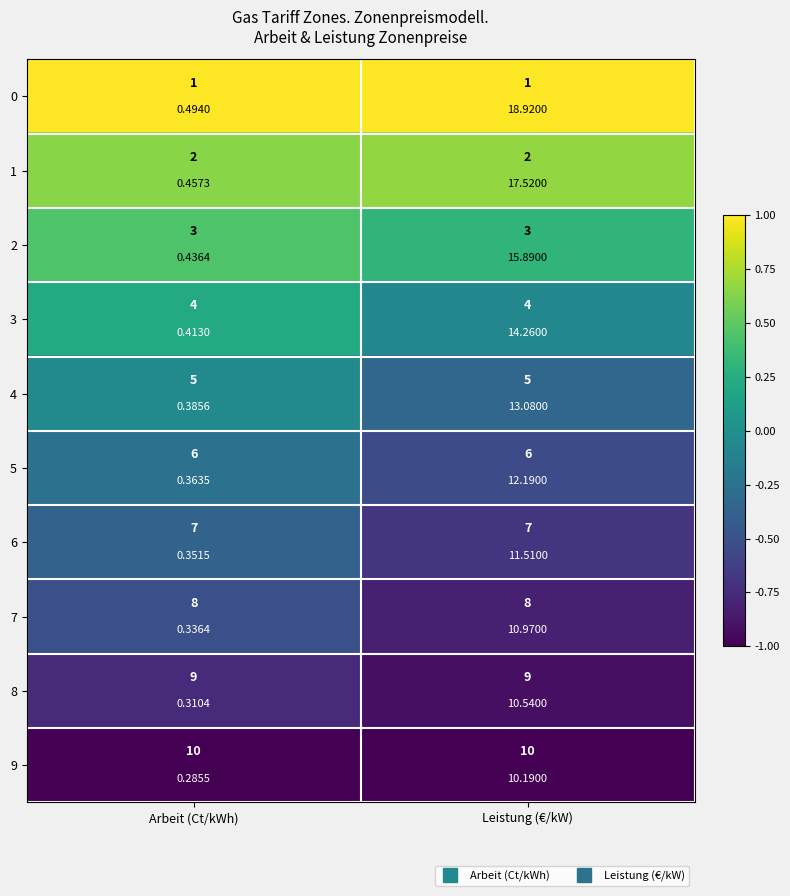

What is the average value of the 0 series?

1.0